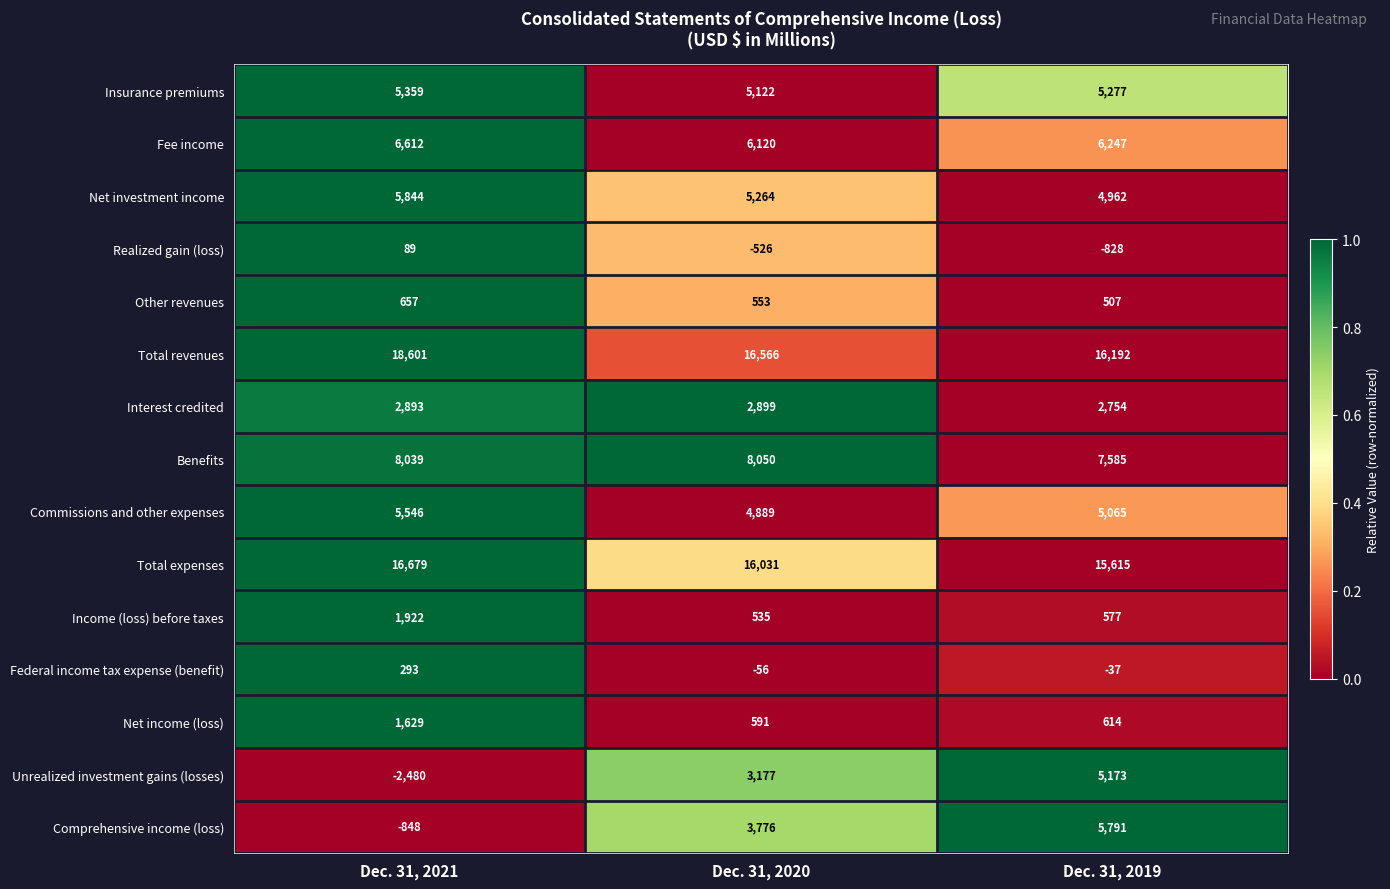

What is the total value across all series at Dec. 31, 2020?

72991